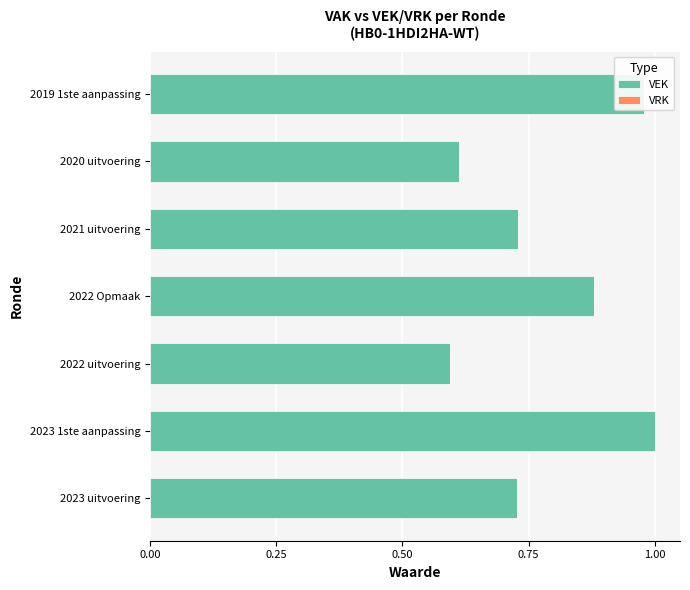

What is the sum of the values at 2021 uitvoering and 2023 1ste aanpassing?

1.7